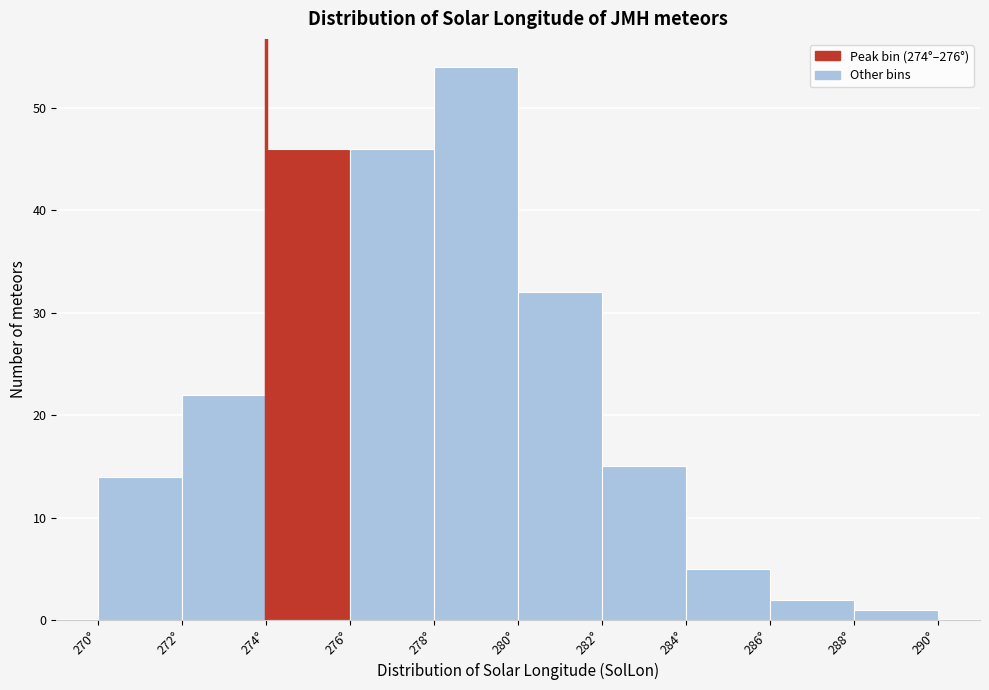

How tall is the bar that spans 288 to 290 on the x-axis? The values are not printed on the chart, so give them approximately, as read against the axis.

1